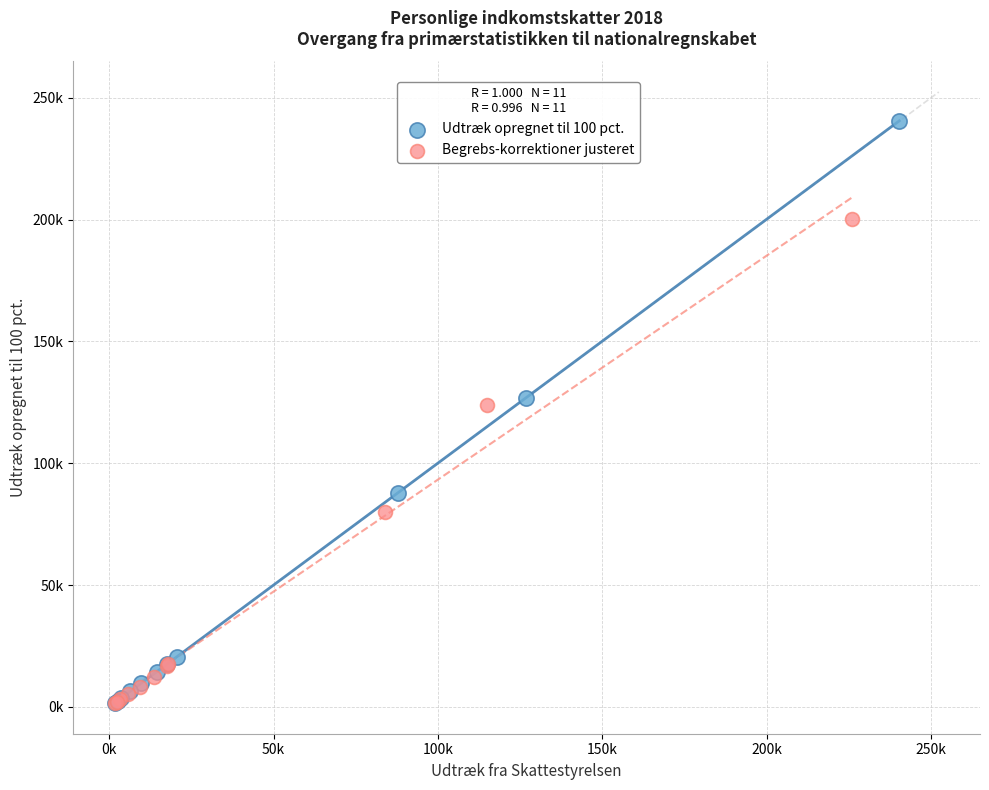

Which series has the widest spread of Y values?

Udtræk opregnet til 100 pct.